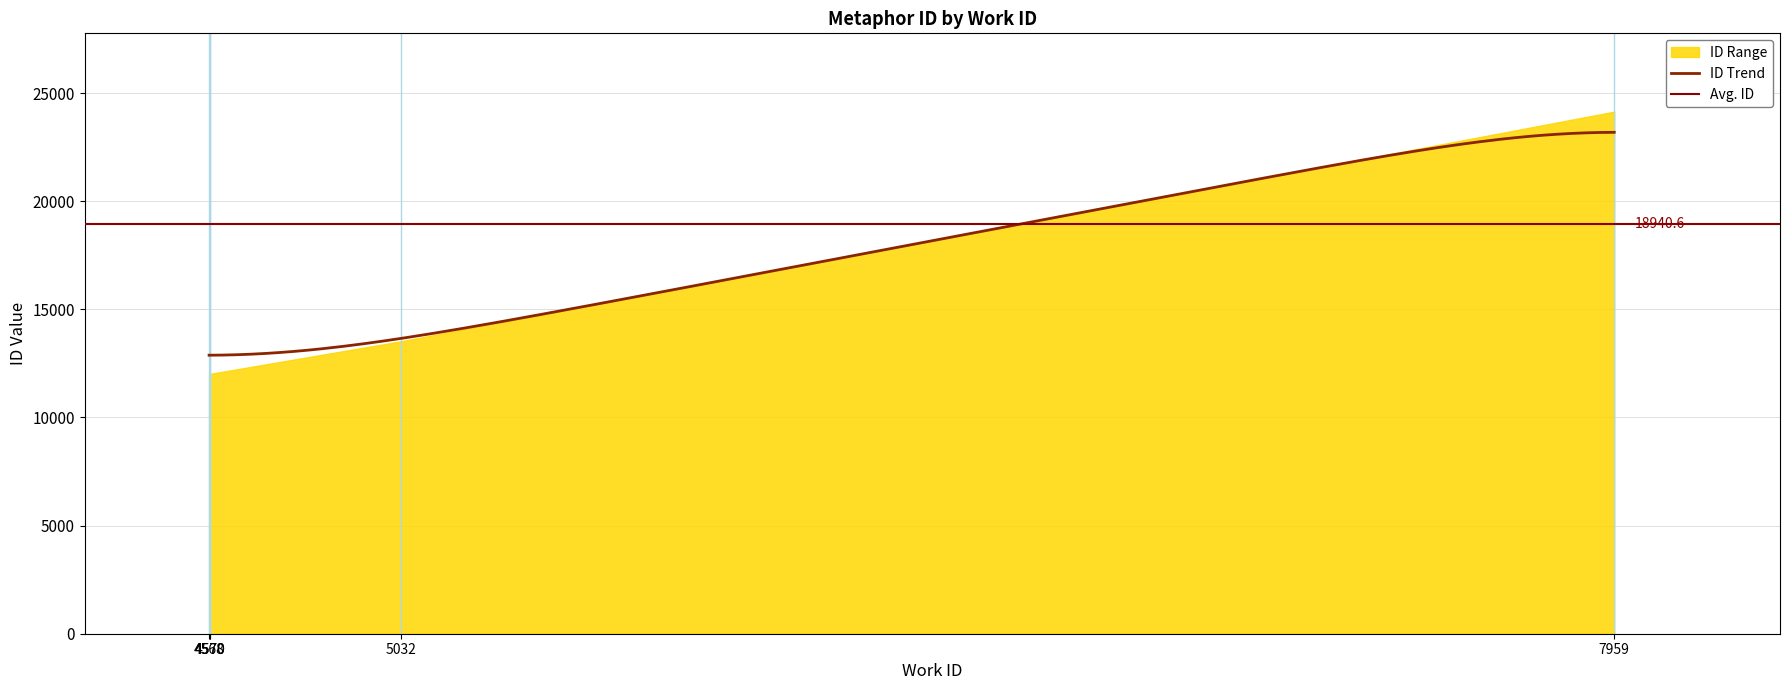

List the labels in order of value, largest first.

7959, 5032, 4570, 4570, 4568